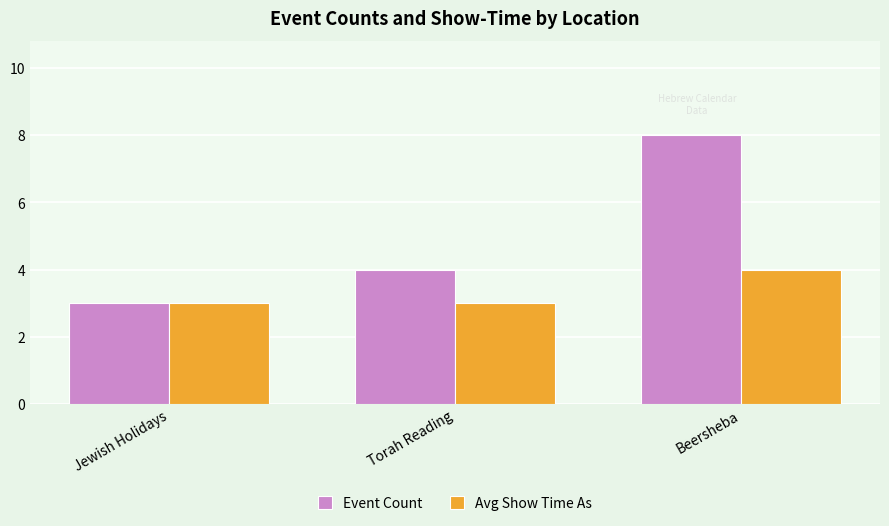

What is the total value across all series at Torah Reading?

7